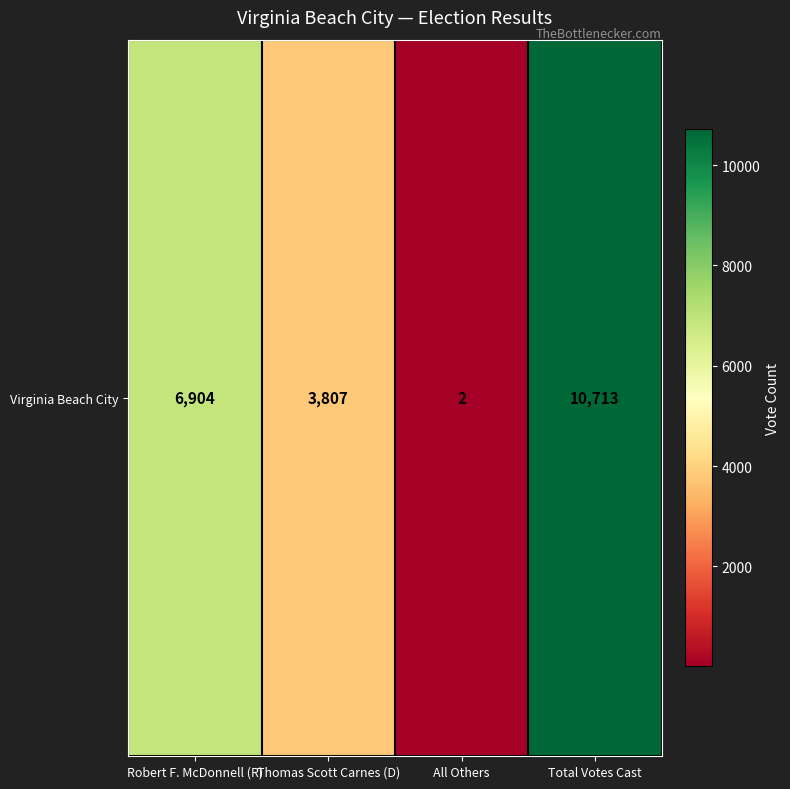

What is the greatest value displayed?

10713